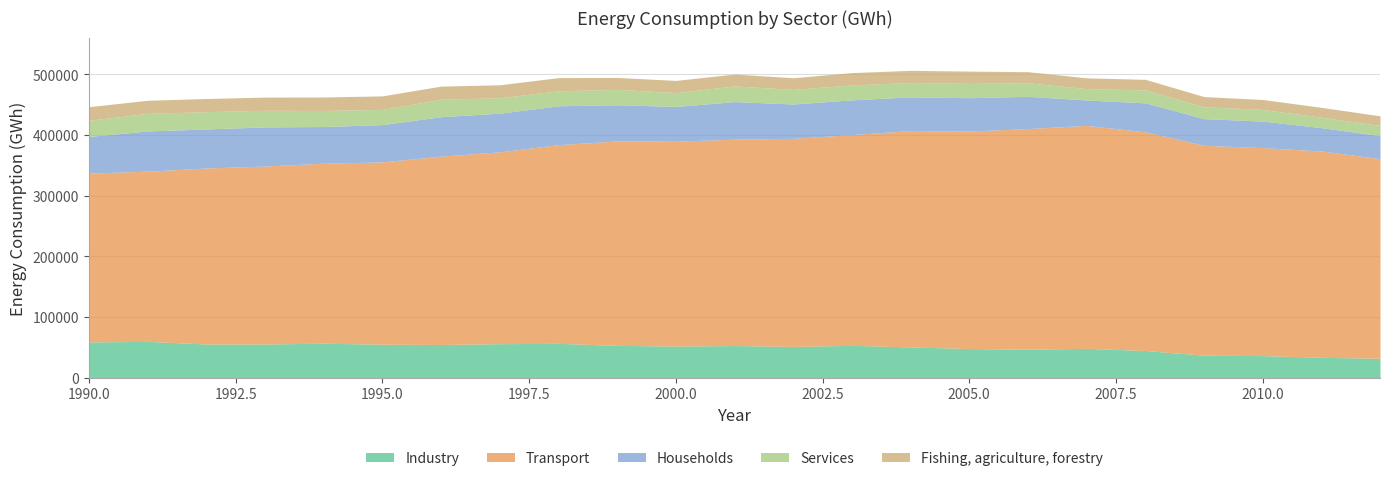

Reading left to right, transcribe all the data shown in this chart.

Industry: 58926.4	59888.5	55575.0	55554.2	56861.5	55228.5	54730.8	56097.7	56614.9	53350.4	52103.9	53008.3	51595.1	53319.6	50776.1	48086.5	46886.5	48473.0	44800.5	37161.4	36440.8	33676.5	31933.0
Transport: 278083.0	280279.8	289744.2	293077.7	296427.1	300171.9	310213.4	315873.5	327210.4	336602.8	337372.6	339795.0	342626.8	347072.6	356194.7	358140.8	363434.8	367022.9	360116.2	345588.3	342490.4	339749.2	328799.6
Households: 60345.1	66241.3	64356.6	64415.9	60404.7	61442.2	64957.7	63711.7	63979.6	59597.2	57251.4	61920.6	56582.0	57181.8	55494.7	54940.4	53089.6	41857.5	47754.3	43892.6	43737.4	38428.5	38024.2
Services: 26557.0	28945.3	28379.9	27467.3	26395.1	25024.0	28755.0	25350.8	24672.3	25315.6	22763.9	25838.4	23950.8	24641.2	23626.4	23441.9	22278.1	18704.9	21260.4	19561.6	19117.8	17118.9	16640.9
Fishing, agriculture, forestry: 22450.6	21567.4	21767.8	21614.7	22178.5	22289.5	21560.6	21389.6	21734.4	19619.4	20128.0	19539.6	19244.1	20266.9	20078.3	20320.6	18322.4	17760.5	17431.3	16778.1	16412.2	16303.8	15870.2